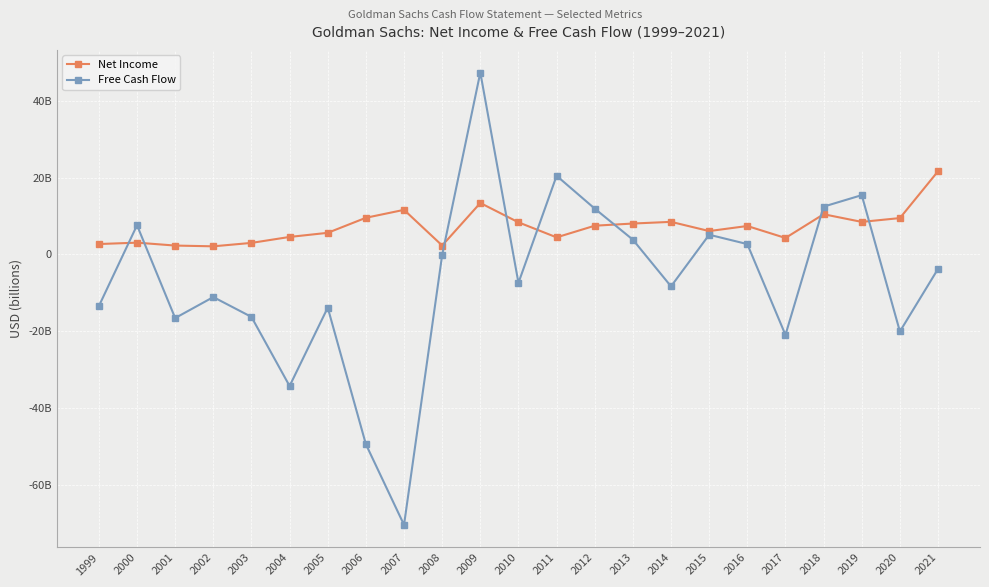

What are all the series names shown in the legend?

Net Income, Free Cash Flow